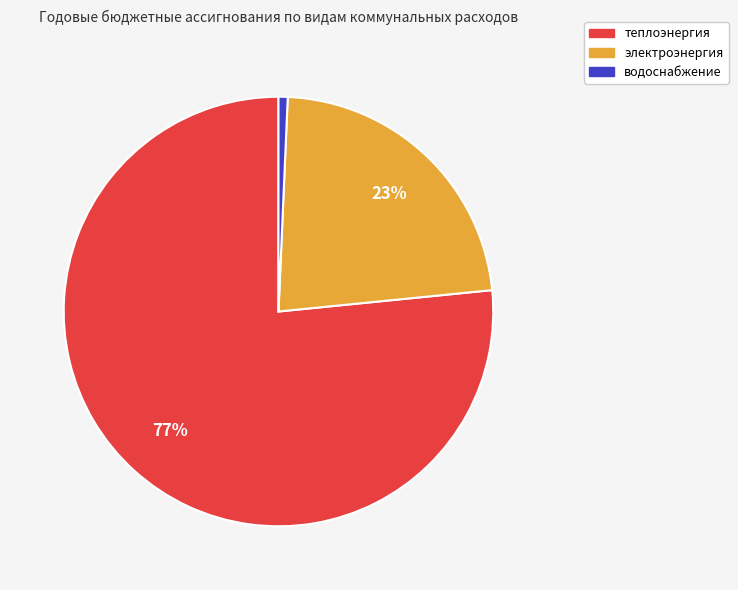

What is the largest slice in the pie chart?

теплоэнергия